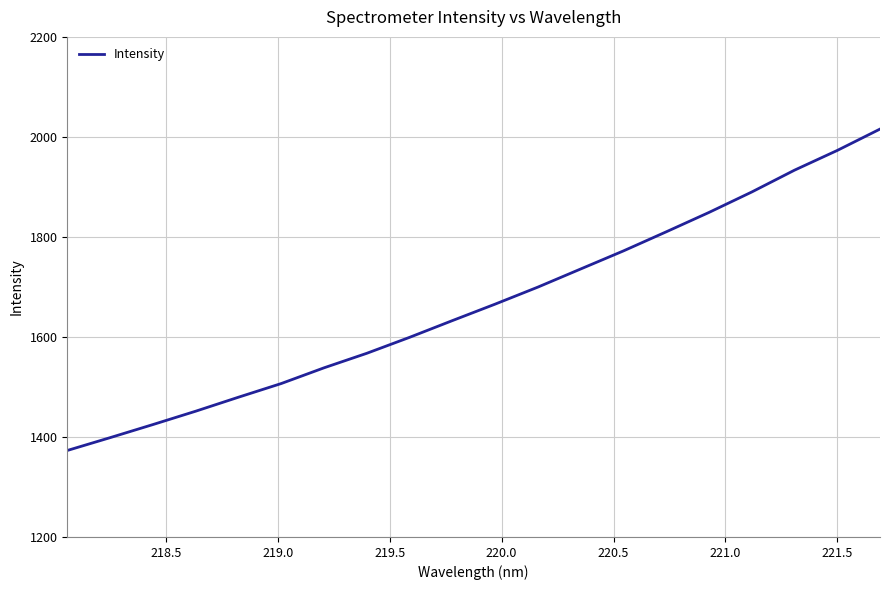

What is the greatest value displayed?

2015.7